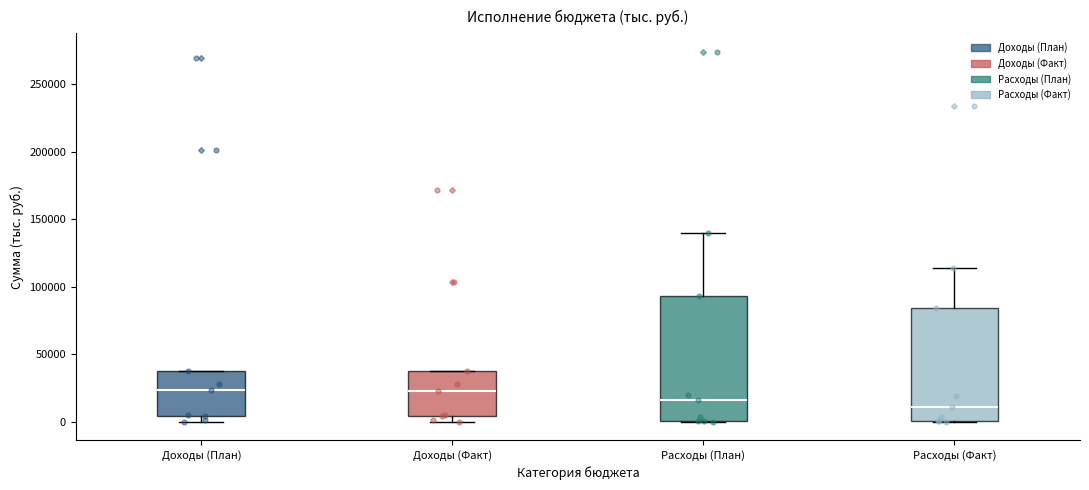

Which box is the tallest, from its lower edge to its upper edge?

Расходы (План)